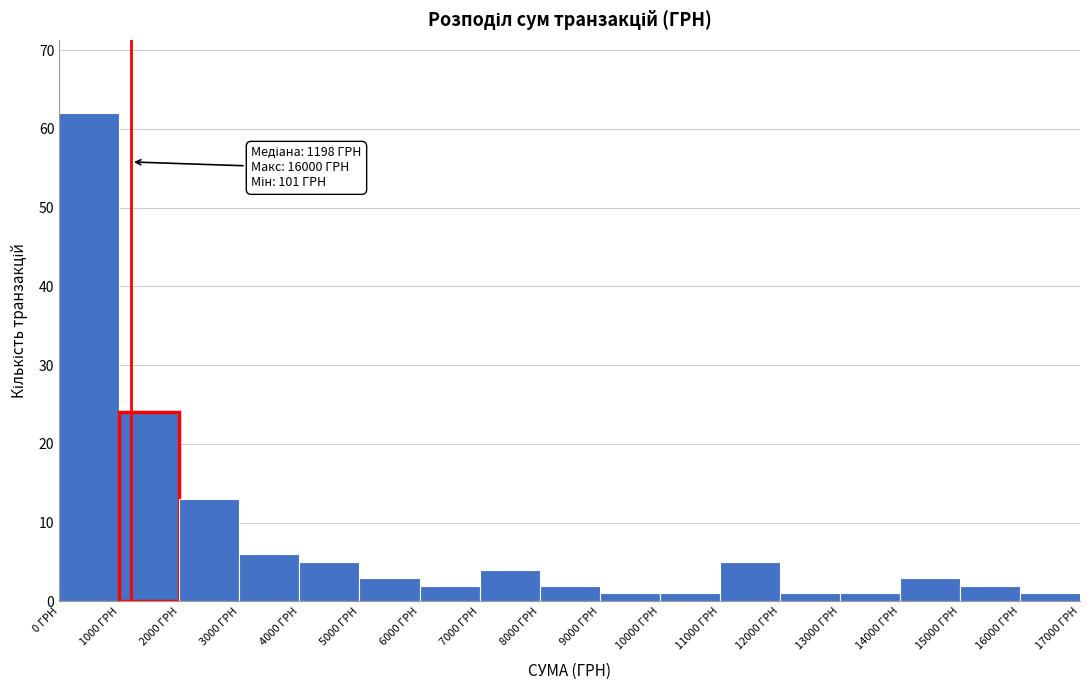

Which range on the x-axis has the tallest bar?

0 to 1000